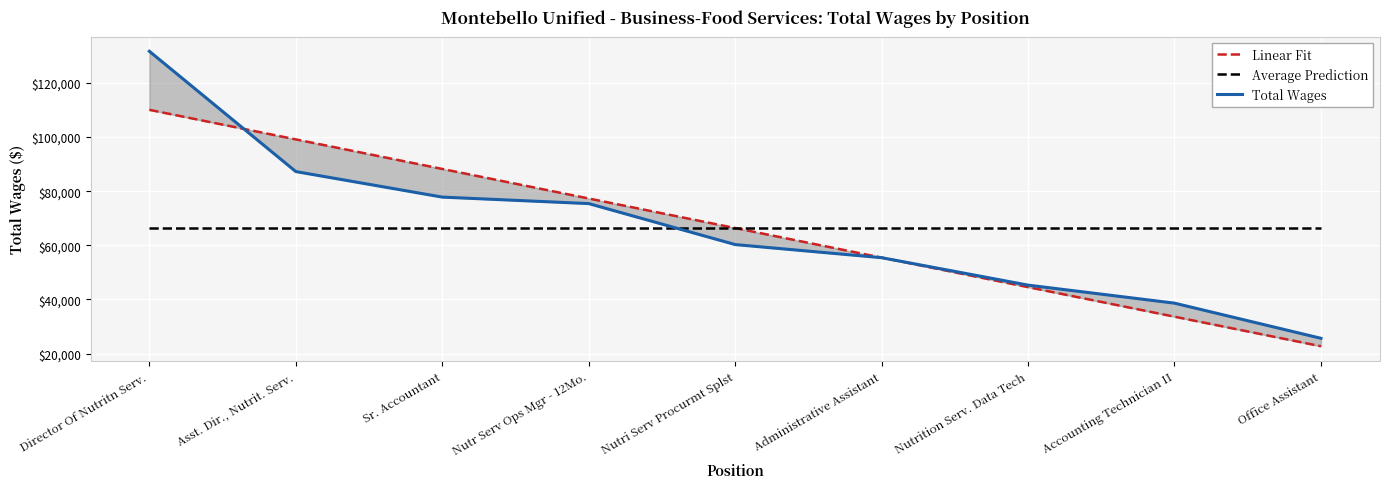

Reading left to right, transcribe all the data shown in this chart.

Director Of Nutritn Serv.=131715	Asst. Dir., Nutrit. Serv.=87267	Sr. Accountant=77830	Nutr Serv Ops Mgr - 12Mo.=75437	Nutri Serv Procurmt Splst=60294	Administrative Assistant=55446	Nutrition Serv. Data Tech=45309	Accounting Technician II=38649	Office Assistant=25660